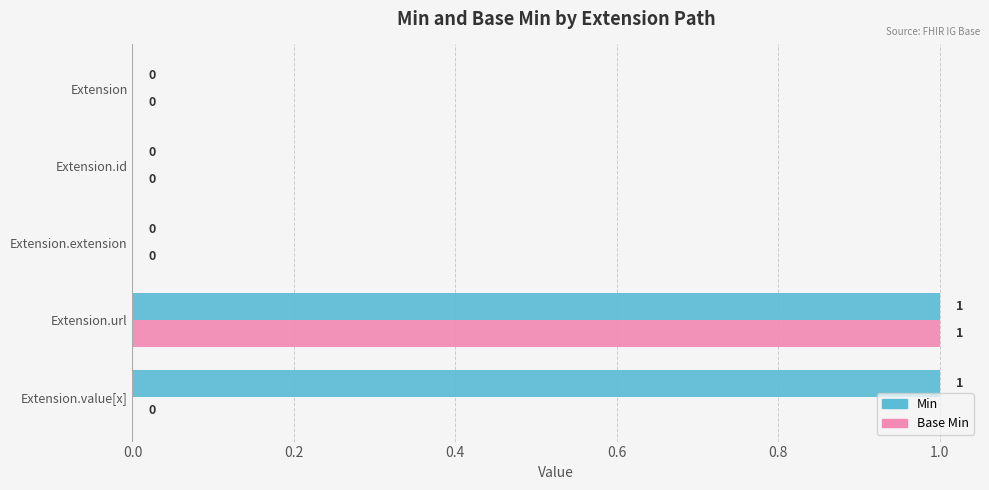

How many values in Min are above zero?

2